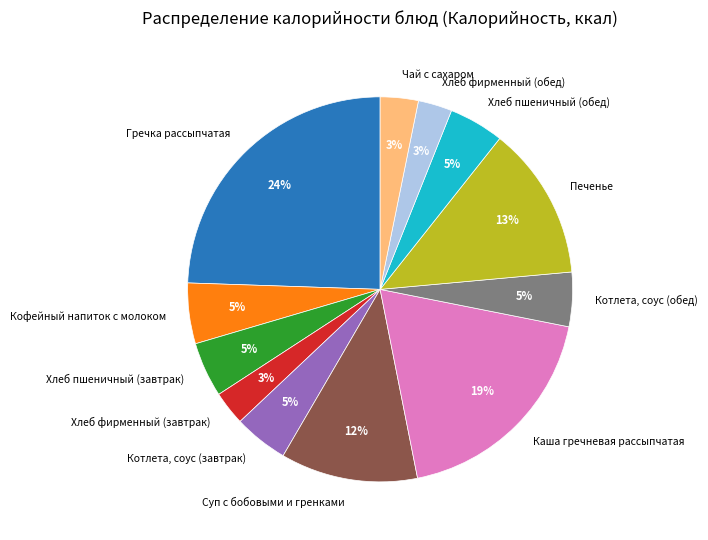

Do Котлета, соус (завтрак) and Котлета, соус (обед) together represent more than half of the pie?

No